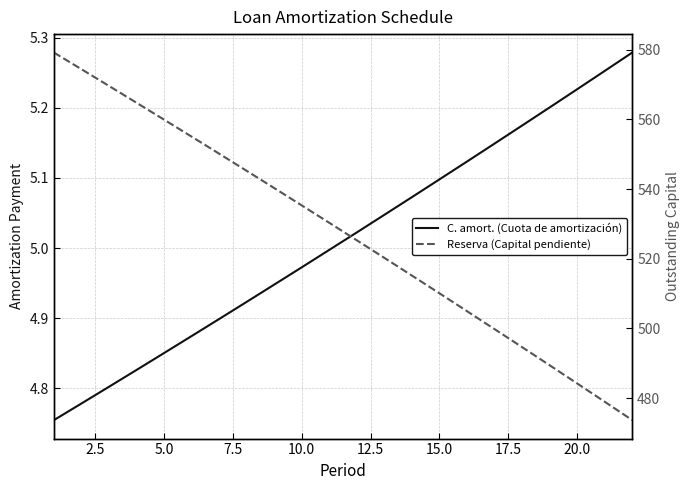

True or false: C. amort. (Cuota de amortización) and Reserva (Capital pendiente) intersect in this chart.

False